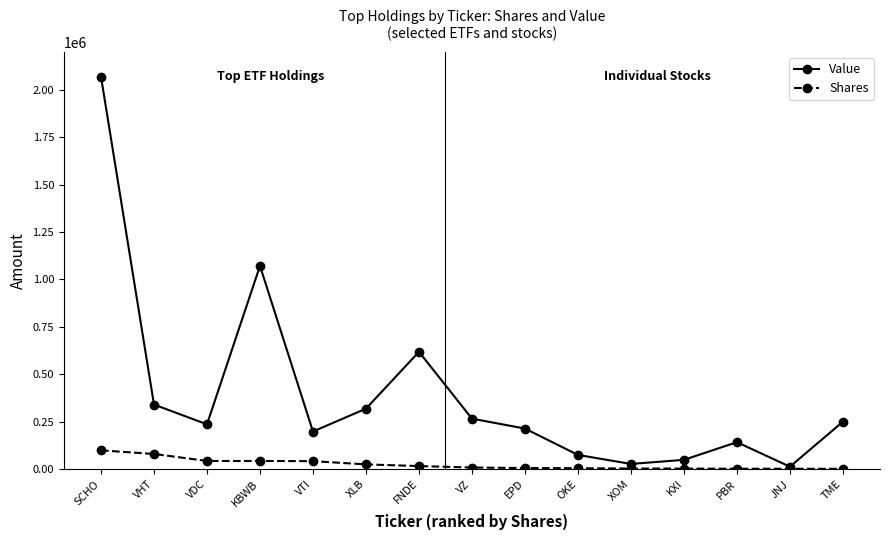

At which category does Value reach its first local peak?

KBWB